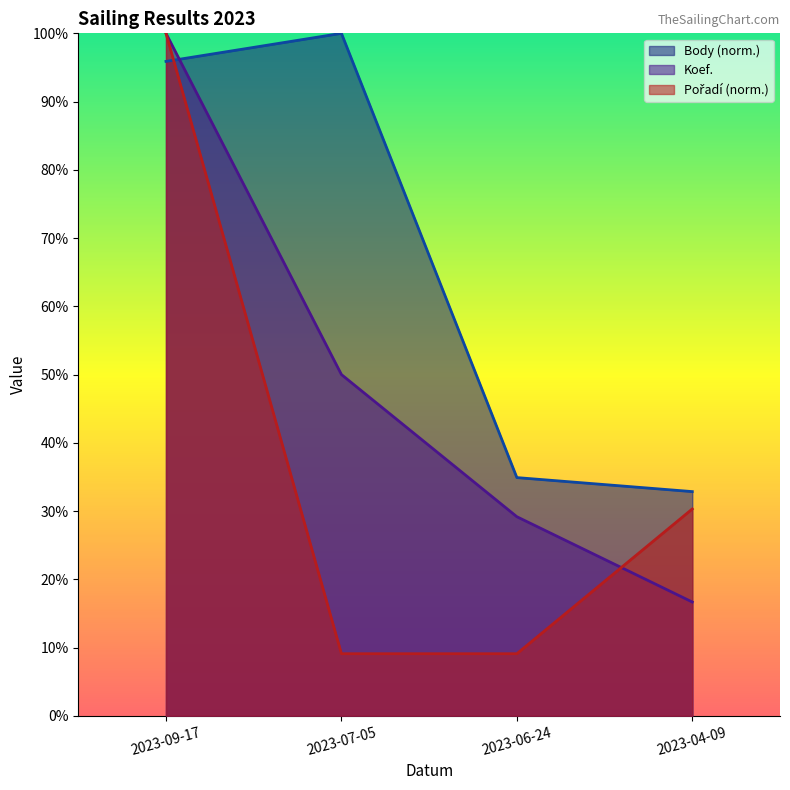

Between which two adjacent categories do Koef. and Body first intersect?

2023-09-17 and 2023-07-05